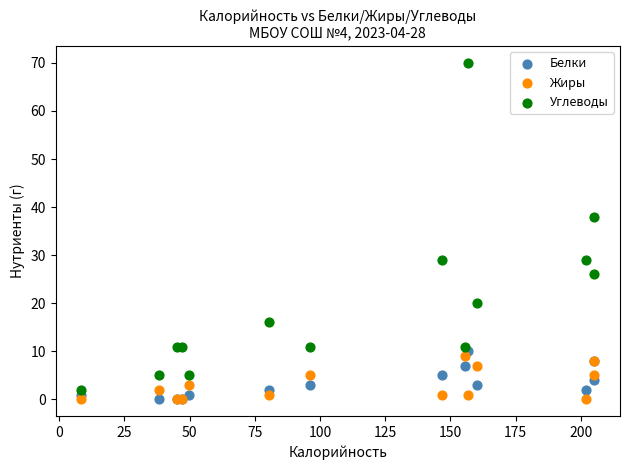

In the Углеводы series, what Y value is closest to 36?

38